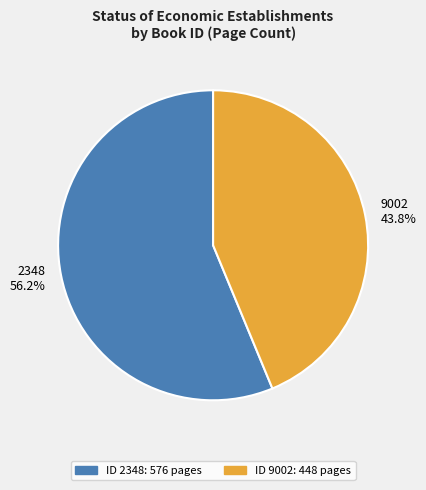

Which category has the smallest portion of the pie?

9002